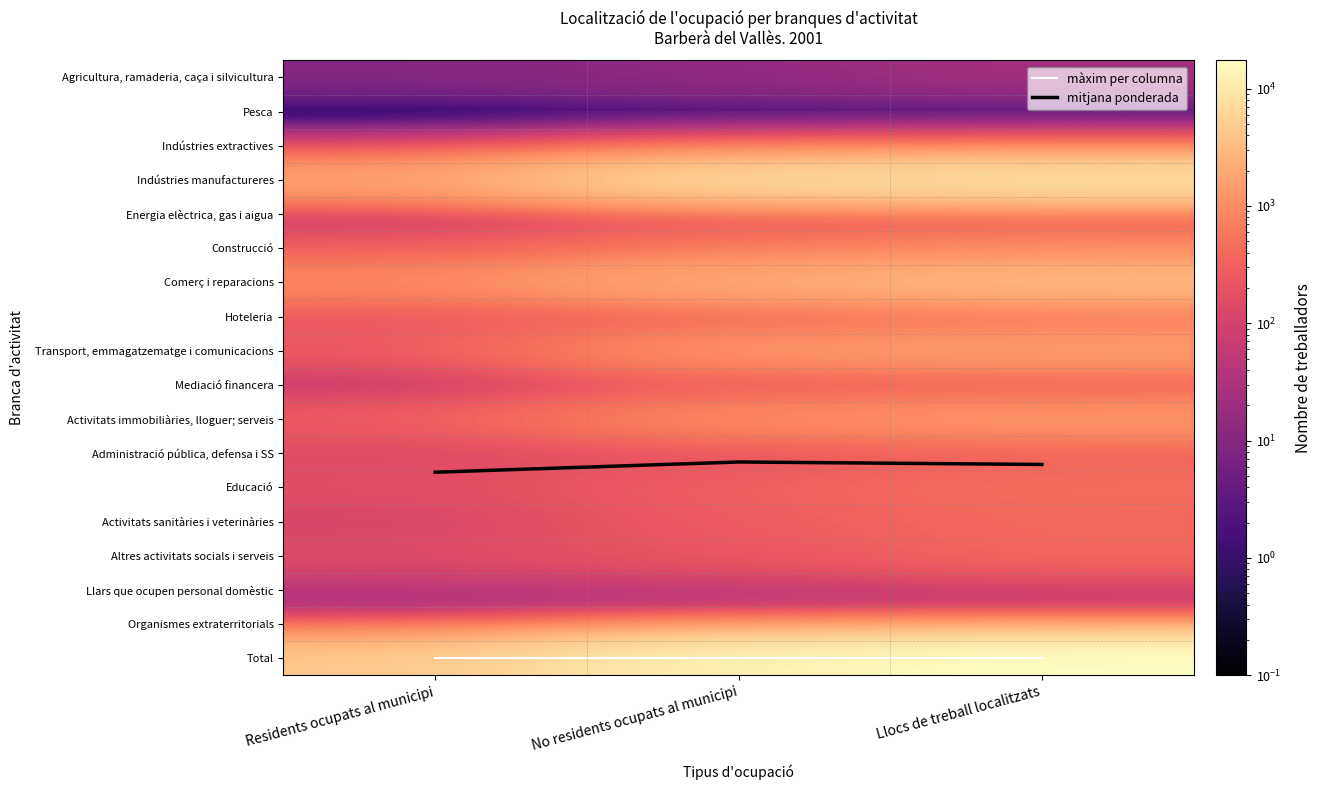

Is it true that Agricultura, ramaderia, caça i silvicultura equals 15.1 at Residents ocupats al municipi?

False